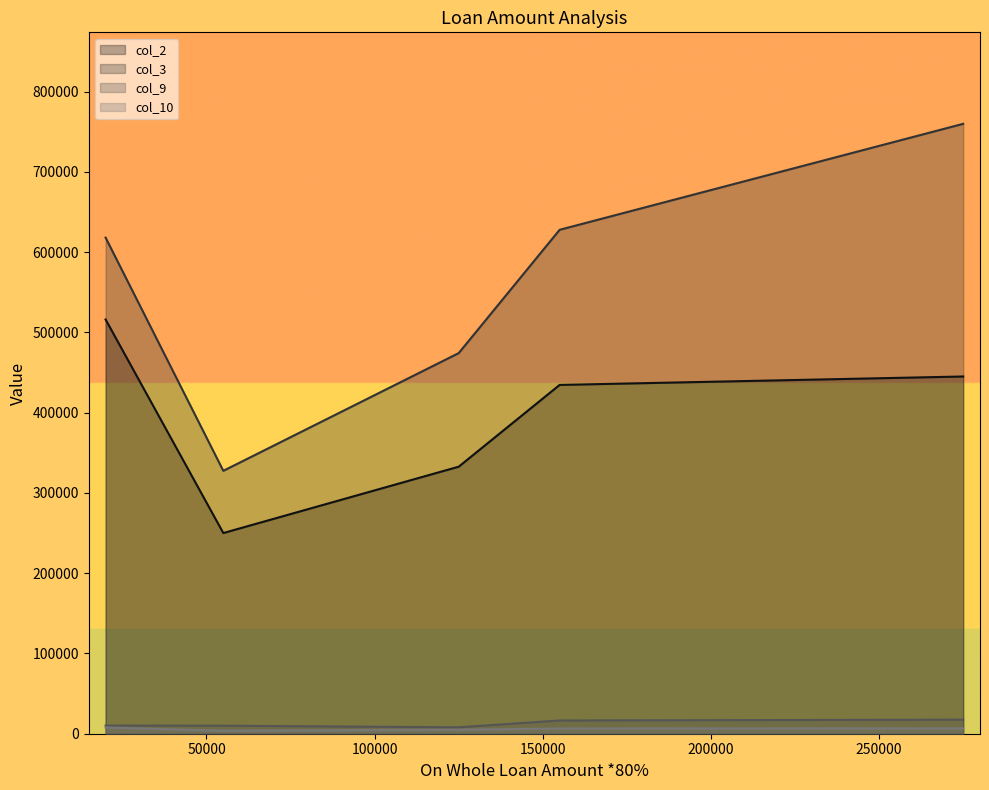

How many values in the col_9 series exceed 10187?

3